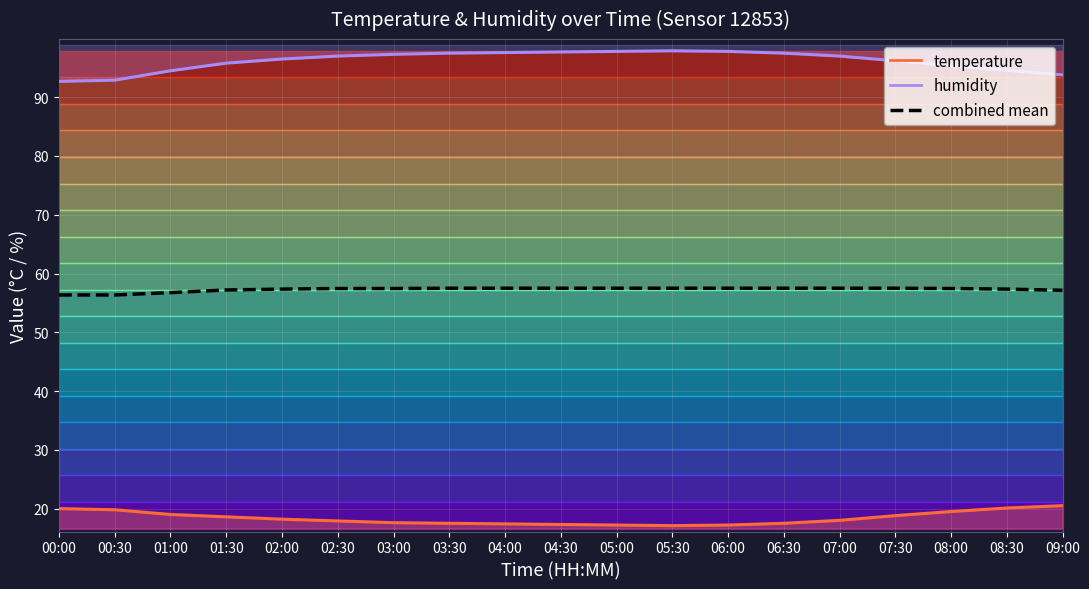

The value of combined mean at 08:30 is 80.4. True or false?

False